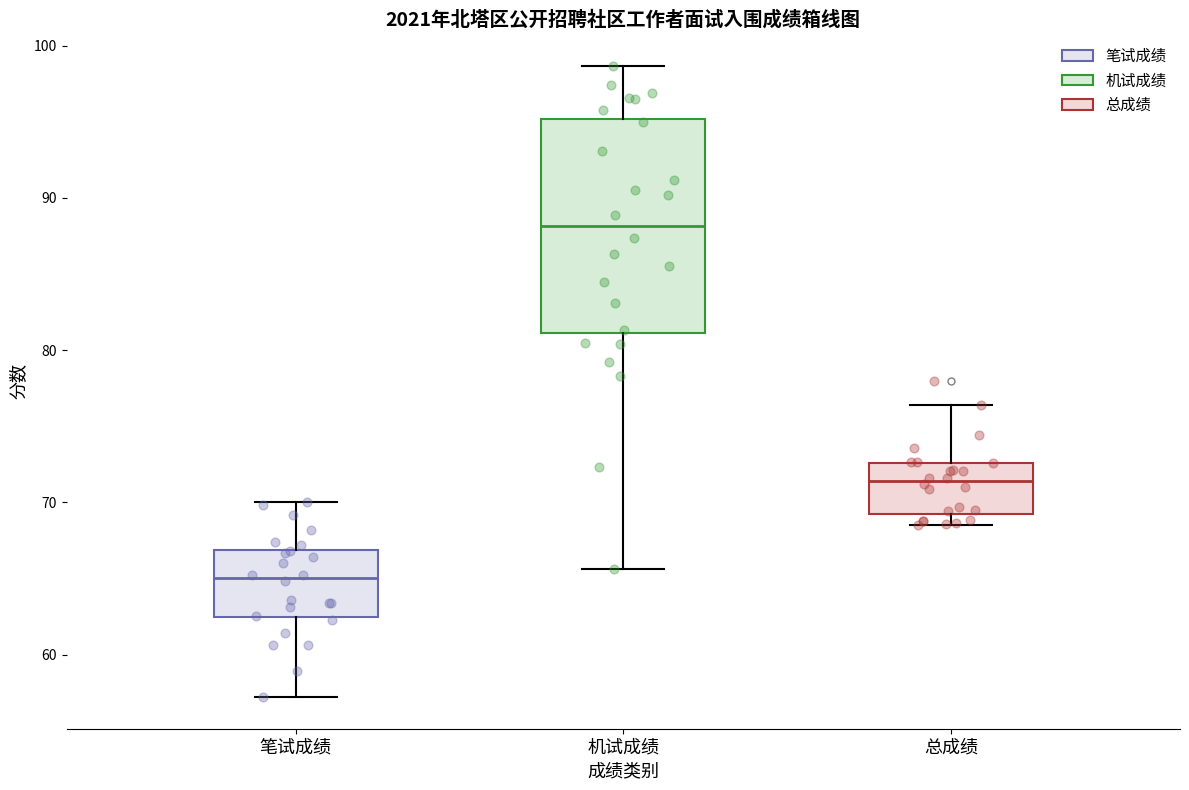

Which box has the highest median line?

机试成绩